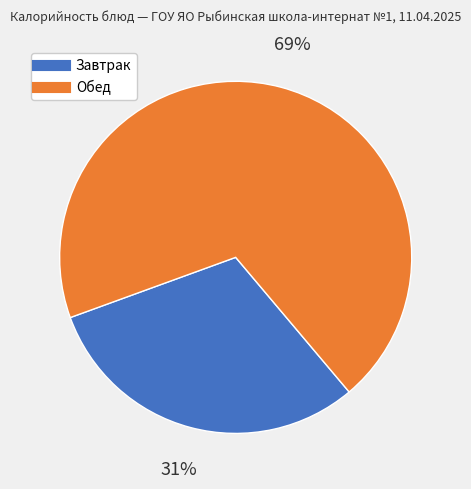

To the nearest percent, what is the average slice percentage?

50%